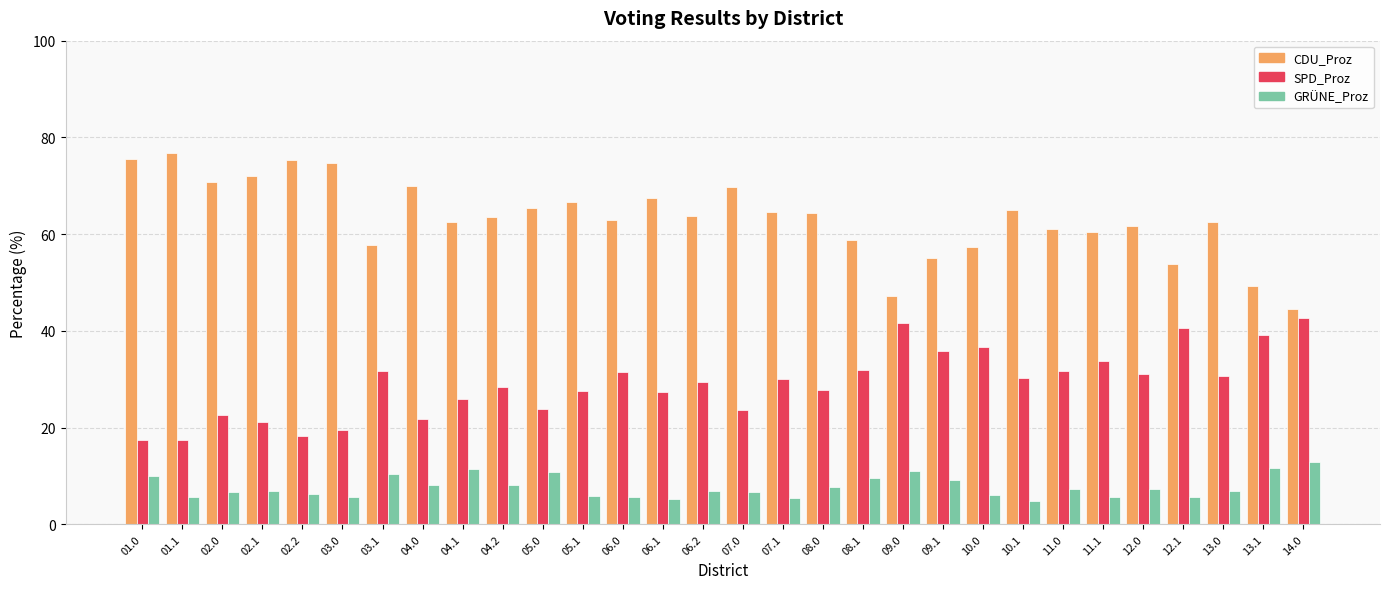

Is it true that CDU_Proz equals 62.5 at 13.0?

True